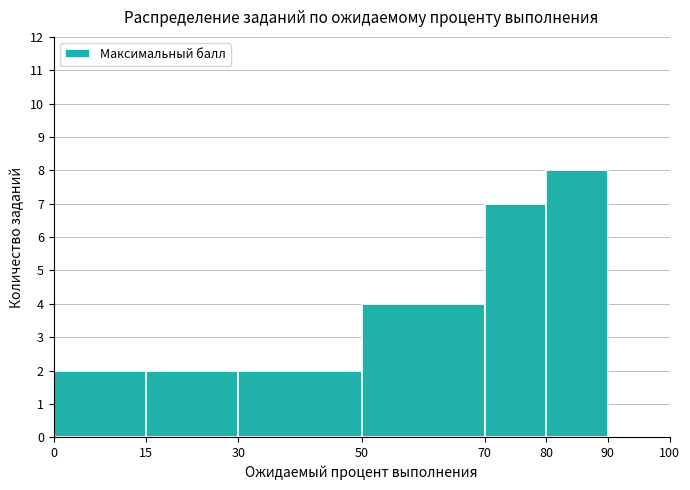

What is the height of the bar covering 70 to 80 on the x-axis? The values are not printed on the chart, so give them approximately, as read against the axis.

7